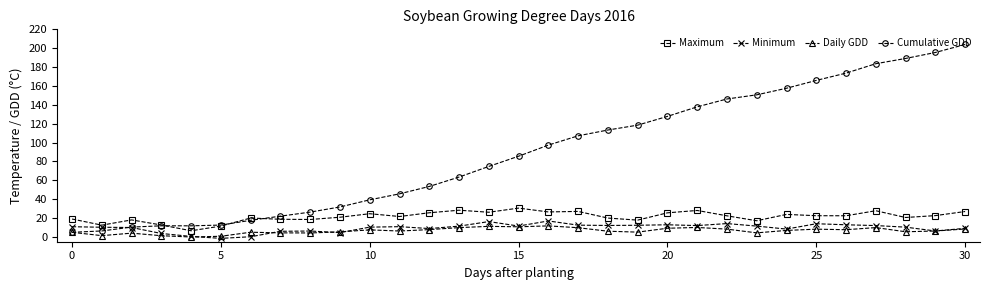

What is the value of the Minimum point at the 20th from the left?

12.4